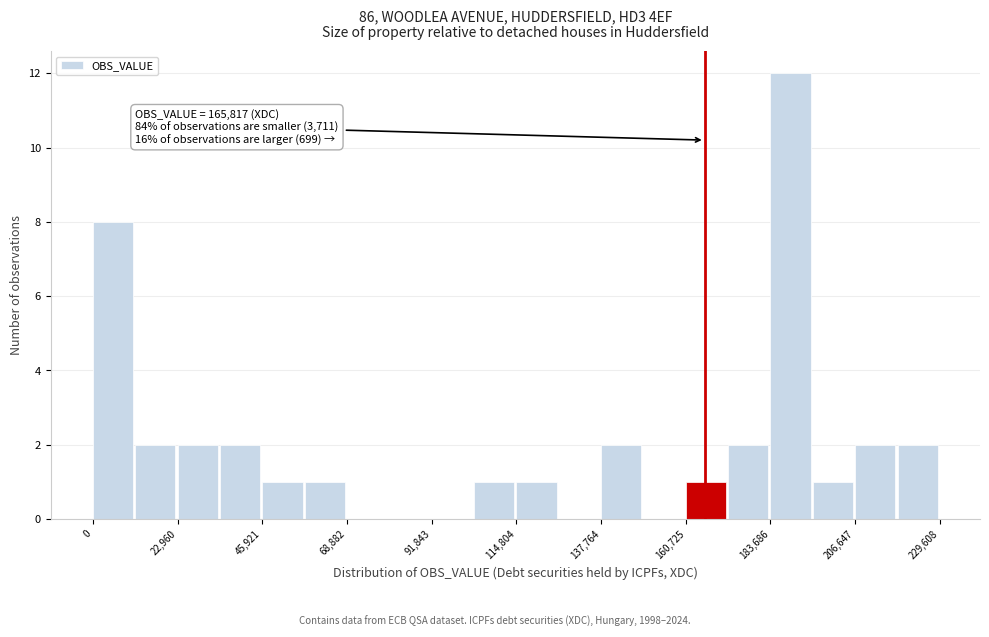

Around what value on the x-axis is the tallest bar? Give the approximate position of its centre, as read against the axis.

190000